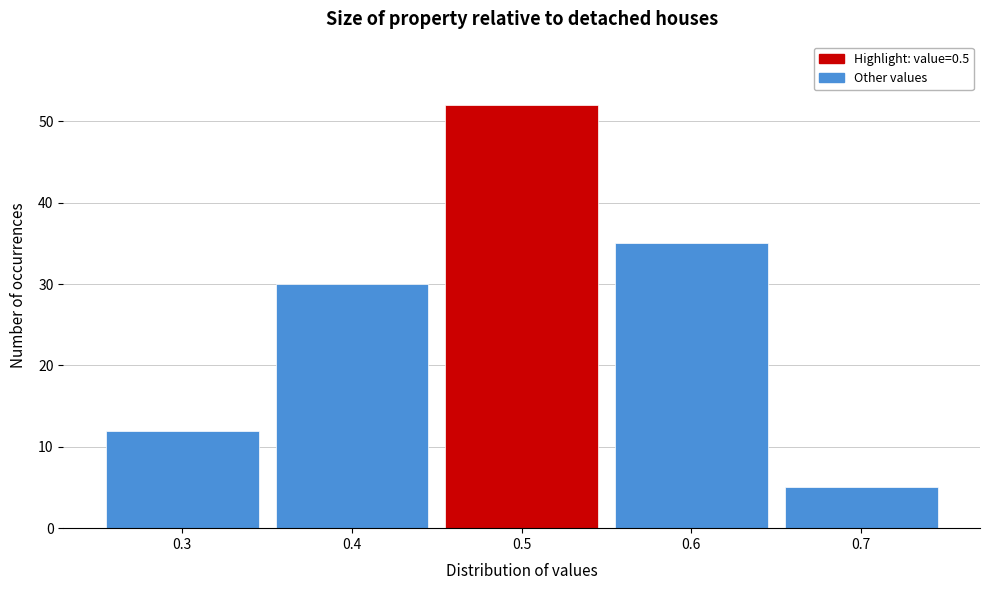

Reading left to right, list every bar in this chart as the range it spans on the x-axis followed by its height. The values are not printed on the chart, so give them approximately, as read against the axis.

0.25 to 0.35: 12
0.35 to 0.45: 30
0.45 to 0.55: 52
0.55 to 0.65: 35
0.65 to 0.75: 5